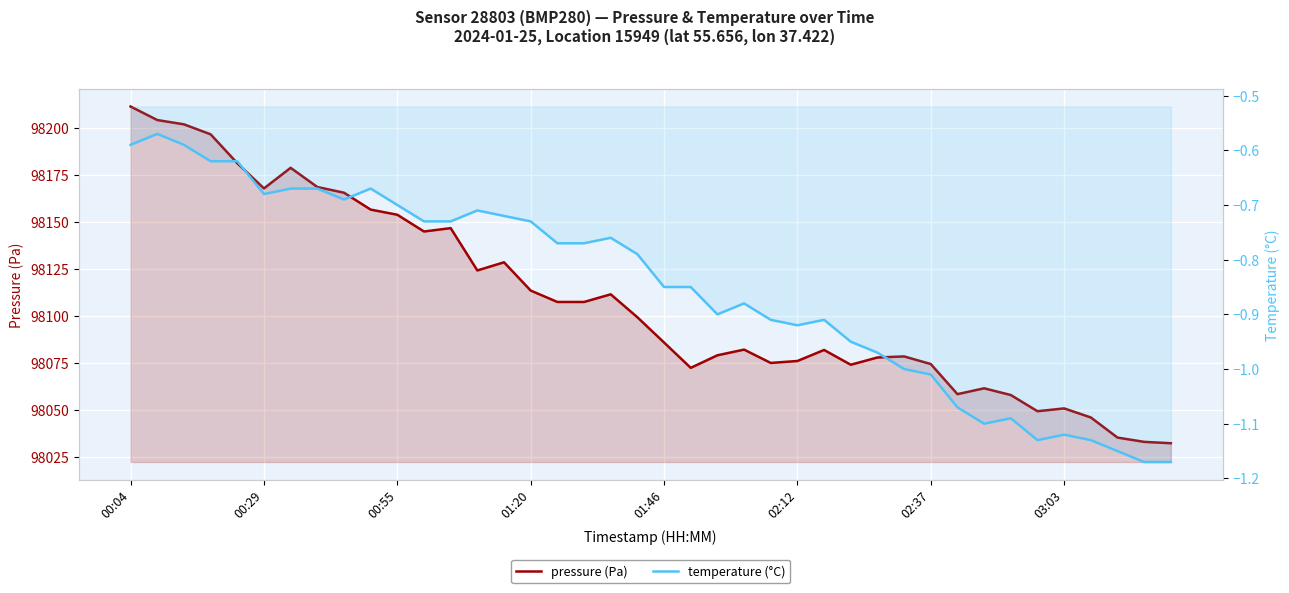

How many data points does each series have?

40